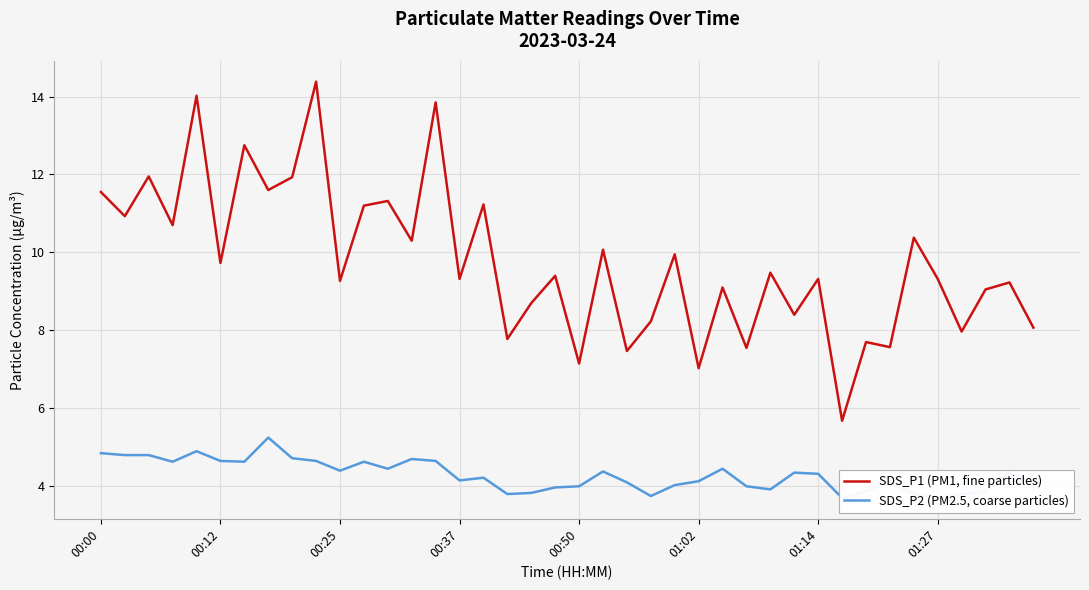

The value of SDS_P1 (PM1, fine particles) at 00:37 is 9.3. True or false?

True